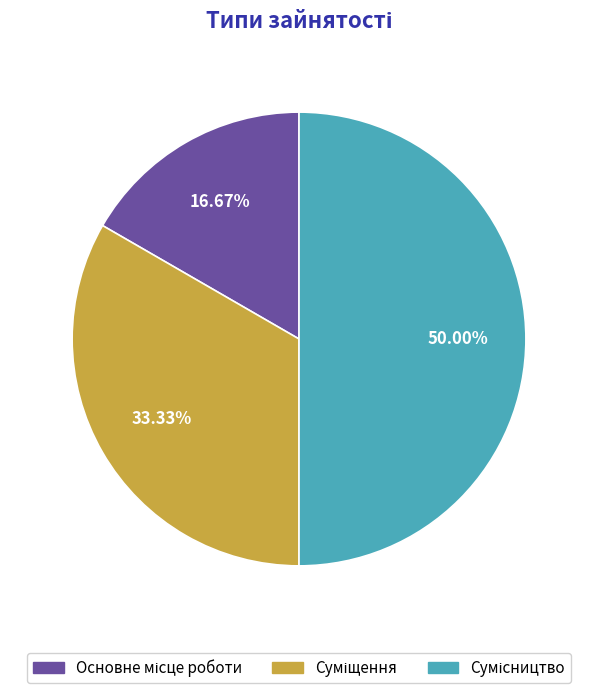

Is it true that Суміщення is 33% of the pie?

True